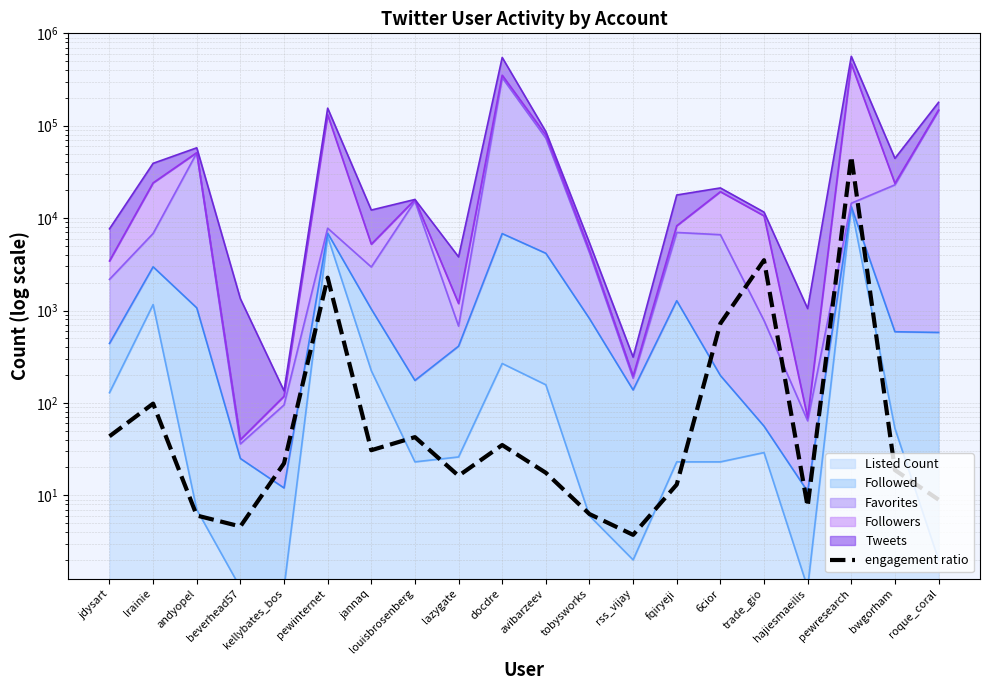

At which label is the value closest to 23357?

trade_gio